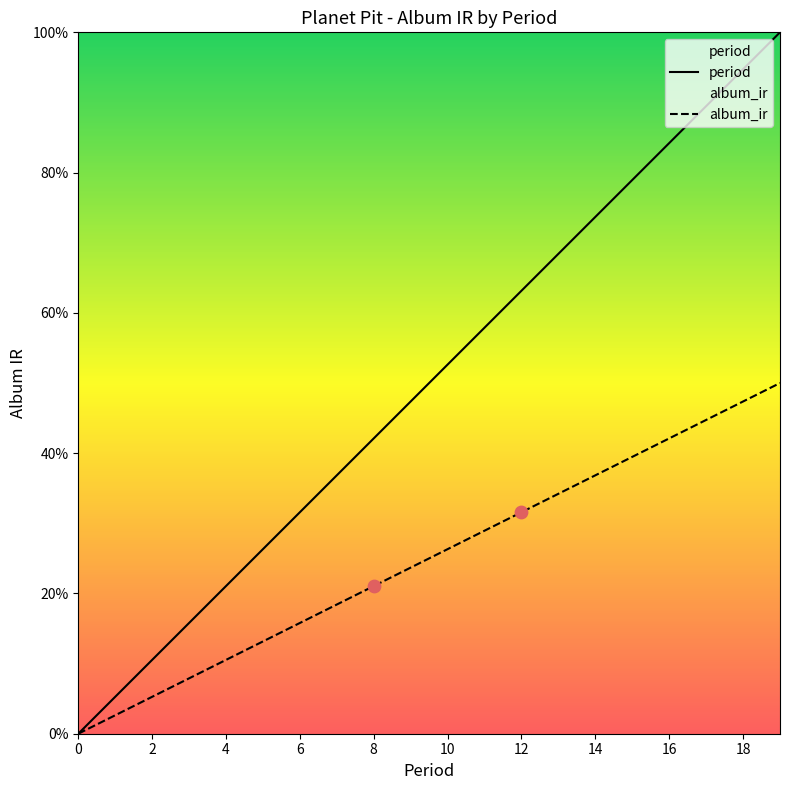

Which series reaches the minimum Y coordinate?

period